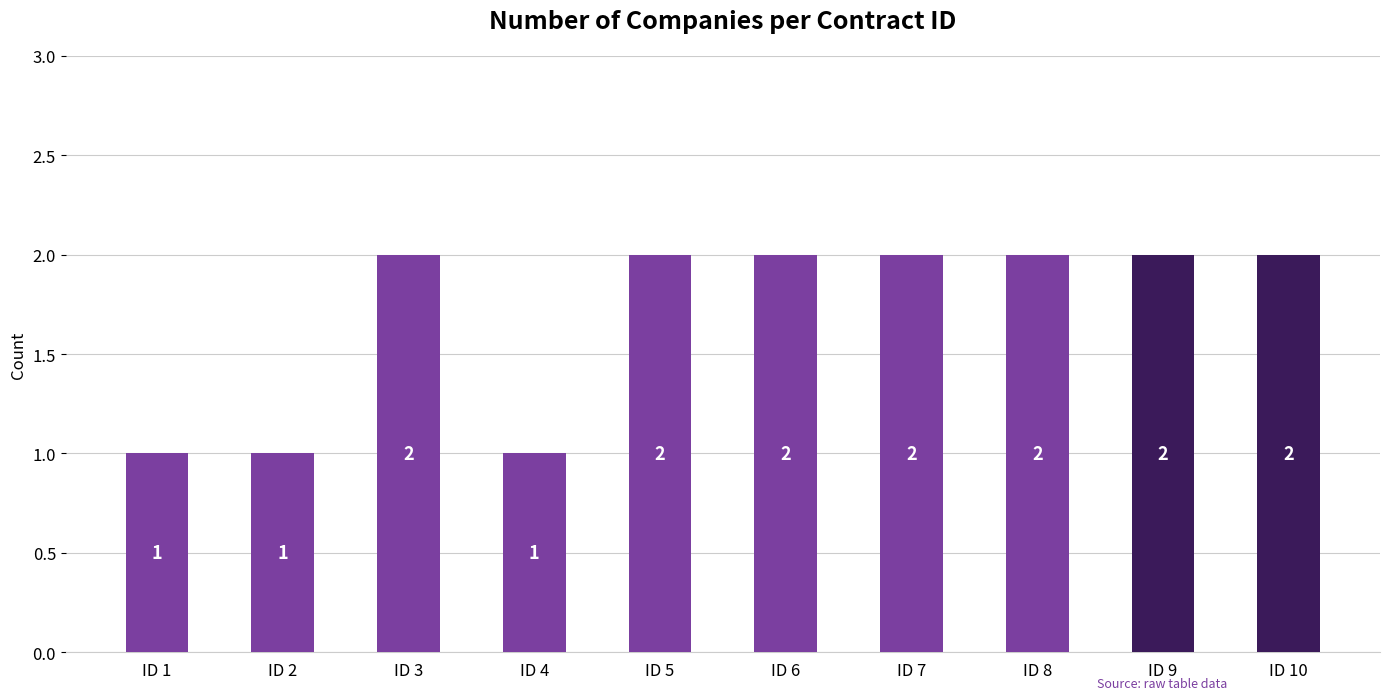

Reading left to right, extract all data points from this chart.

ID 1=1	ID 2=1	ID 3=2	ID 4=1	ID 5=2	ID 6=2	ID 7=2	ID 8=2	ID 9=2	ID 10=2